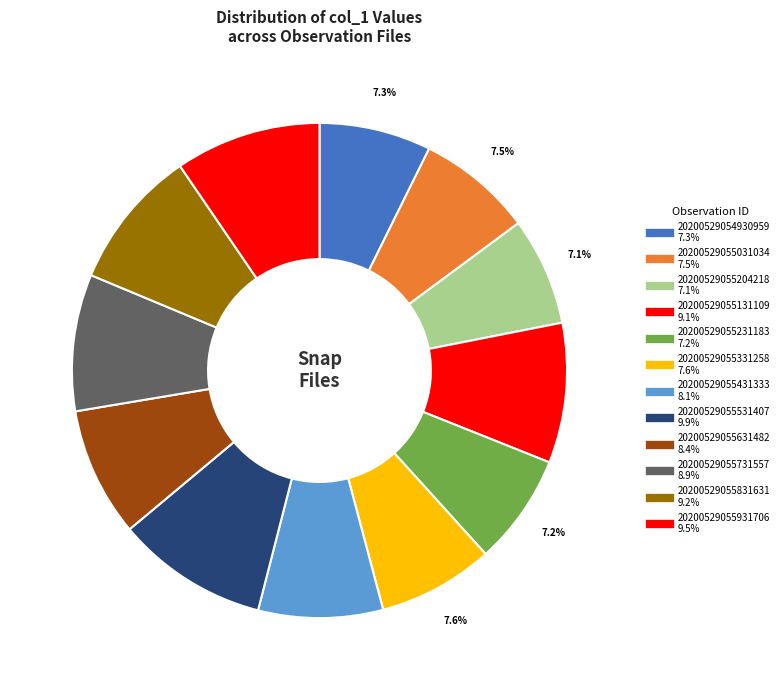

Does 20200529054930959 represent more than half of the total?

No